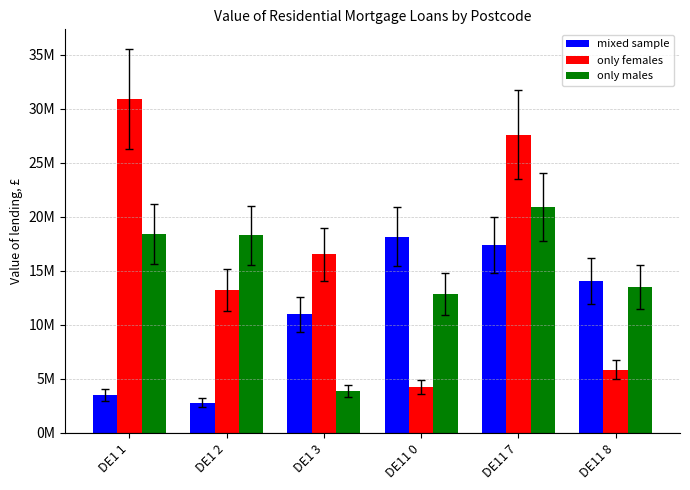

What are all the series names shown in the legend?

mixed sample, only females, only males